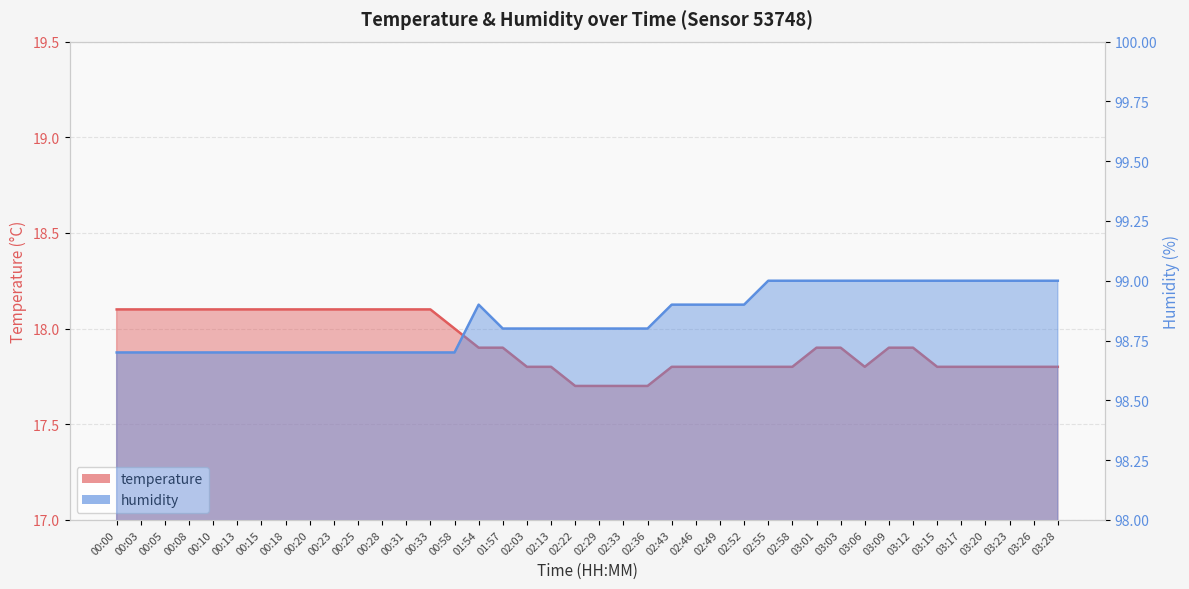

Reading right to left, list all the values displayed in this chart.

temperature: 03:28=17.8	03:26=17.8	03:23=17.8	03:20=17.8	03:17=17.8	03:15=17.8	03:12=17.9	03:09=17.9	03:06=17.8	03:03=17.9	03:01=17.9	02:58=17.8	02:55=17.8	02:52=17.8	02:49=17.8	02:46=17.8	02:43=17.8	02:36=17.7	02:33=17.7	02:29=17.7	02:22=17.7	02:13=17.8	02:03=17.8	01:57=17.9	01:54=17.9	00:58=18.0	00:33=18.1	00:31=18.1	00:28=18.1	00:25=18.1	00:23=18.1	00:20=18.1	00:18=18.1	00:15=18.1	00:13=18.1	00:10=18.1	00:08=18.1	00:05=18.1	00:03=18.1	00:00=18.1
humidity: 03:28=99.0	03:26=99.0	03:23=99.0	03:20=99.0	03:17=99.0	03:15=99.0	03:12=99.0	03:09=99.0	03:06=99.0	03:03=99.0	03:01=99.0	02:58=99.0	02:55=99.0	02:52=98.9	02:49=98.9	02:46=98.9	02:43=98.9	02:36=98.8	02:33=98.8	02:29=98.8	02:22=98.8	02:13=98.8	02:03=98.8	01:57=98.8	01:54=98.9	00:58=98.7	00:33=98.7	00:31=98.7	00:28=98.7	00:25=98.7	00:23=98.7	00:20=98.7	00:18=98.7	00:15=98.7	00:13=98.7	00:10=98.7	00:08=98.7	00:05=98.7	00:03=98.7	00:00=98.7